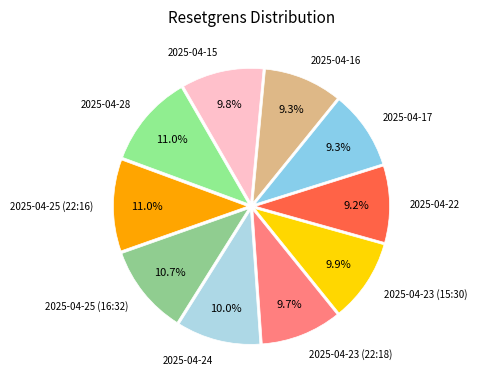

To the nearest percent, what is the combined percentage of 2025-04-22 and 2025-04-15?

19%